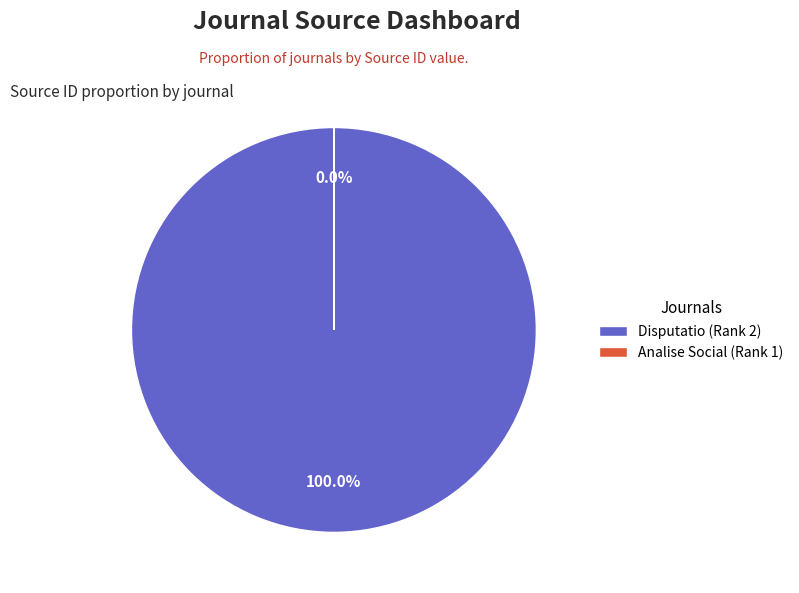

What is the change in value from Disputatio (Rank 2) to Analise Social (Rank 1)?

-21100185792